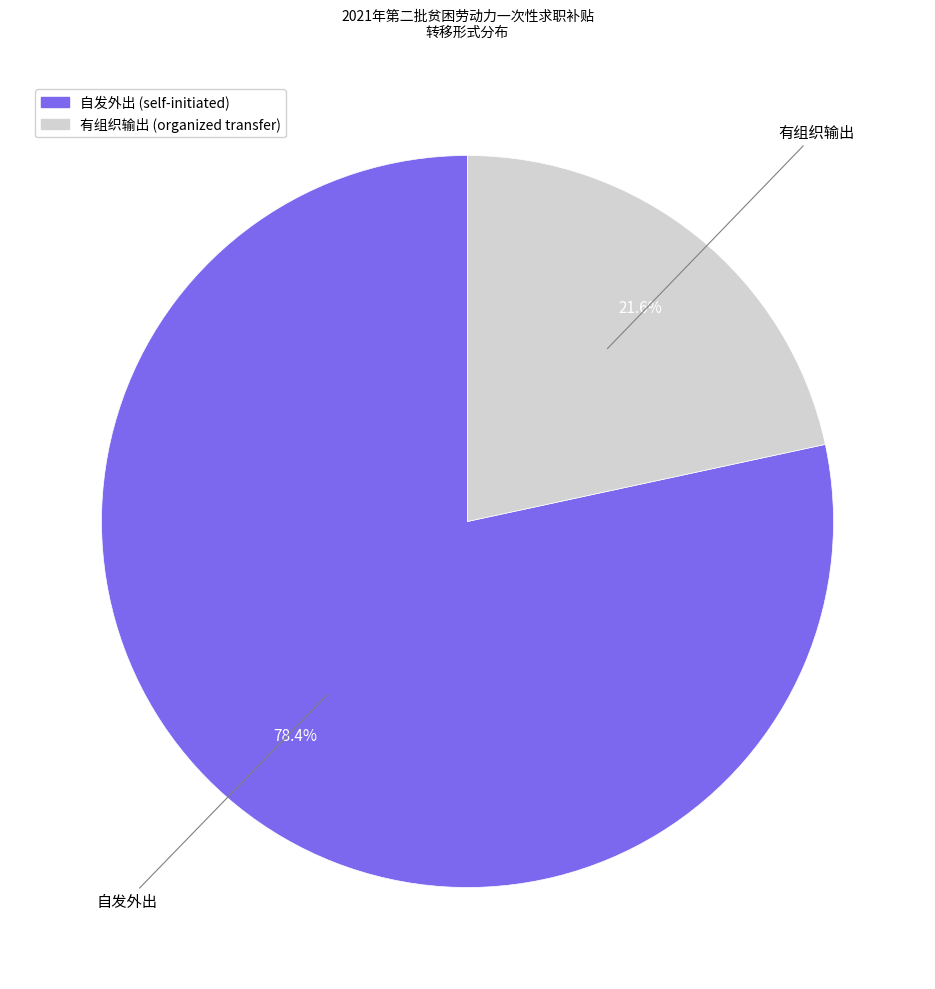

To the nearest percent, what portion does 有组织输出 represent?

22%